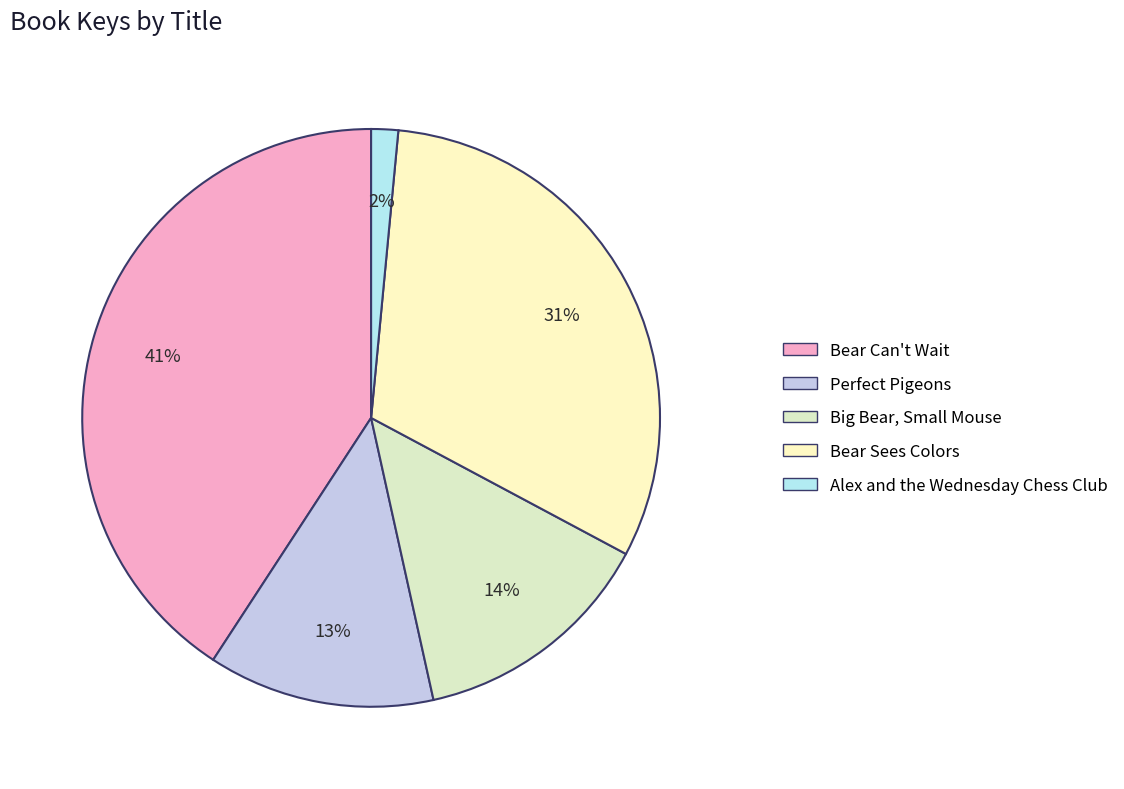

Which has a higher value, Big Bear, Small Mouse or Bear Can't Wait?

Bear Can't Wait